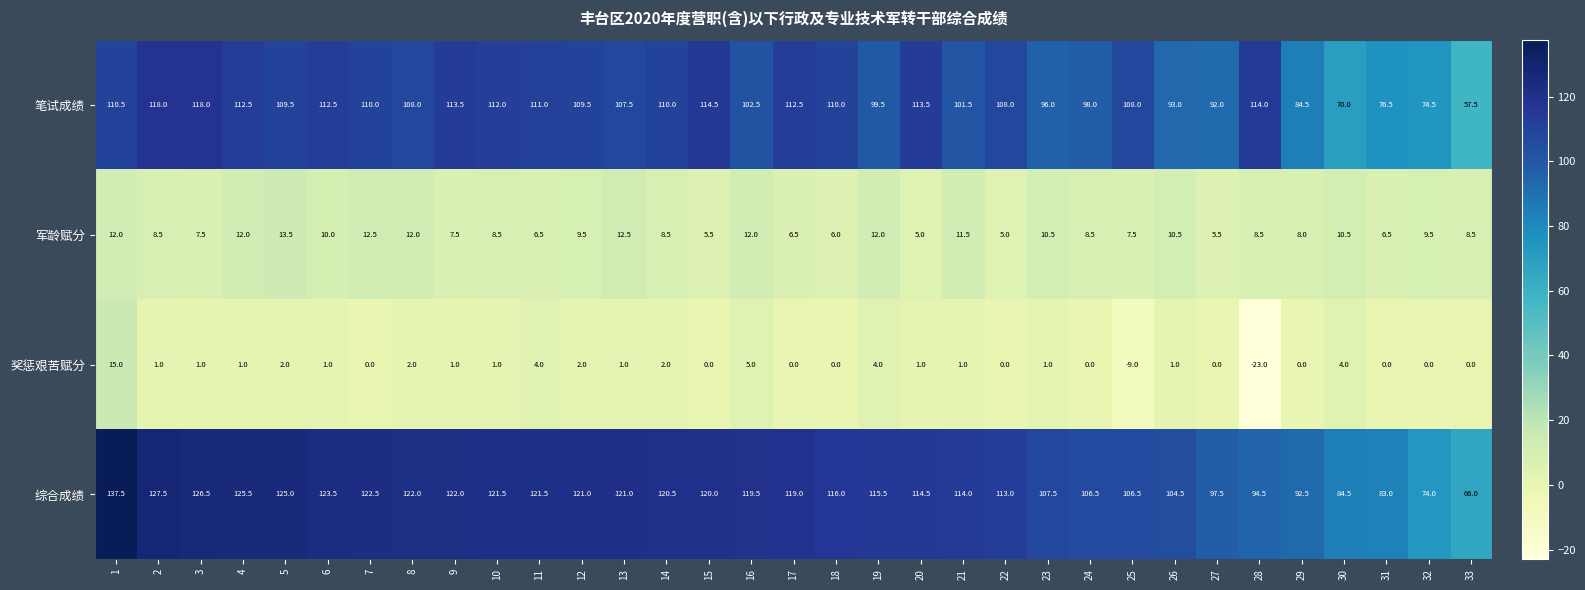

What is the minimum value shown in the chart?

-23.0